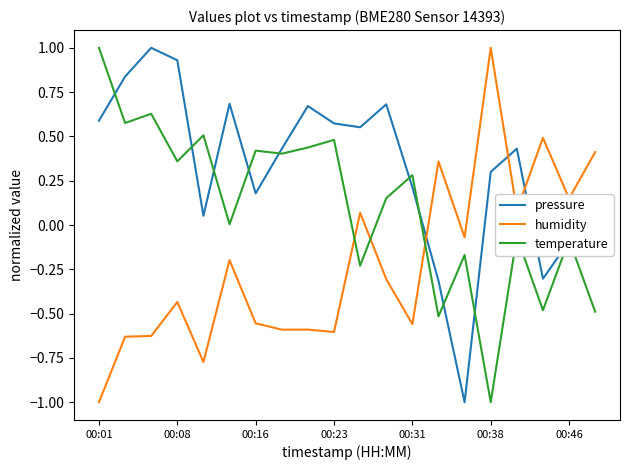

Does the chart have visible grid lines?

No